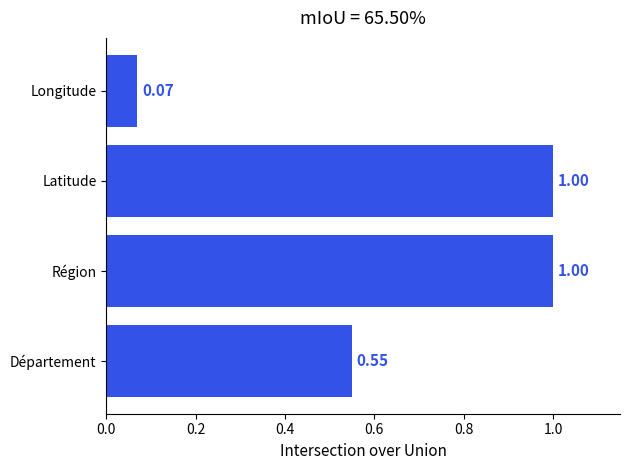

Which has a higher value, Longitude or Latitude?

Latitude